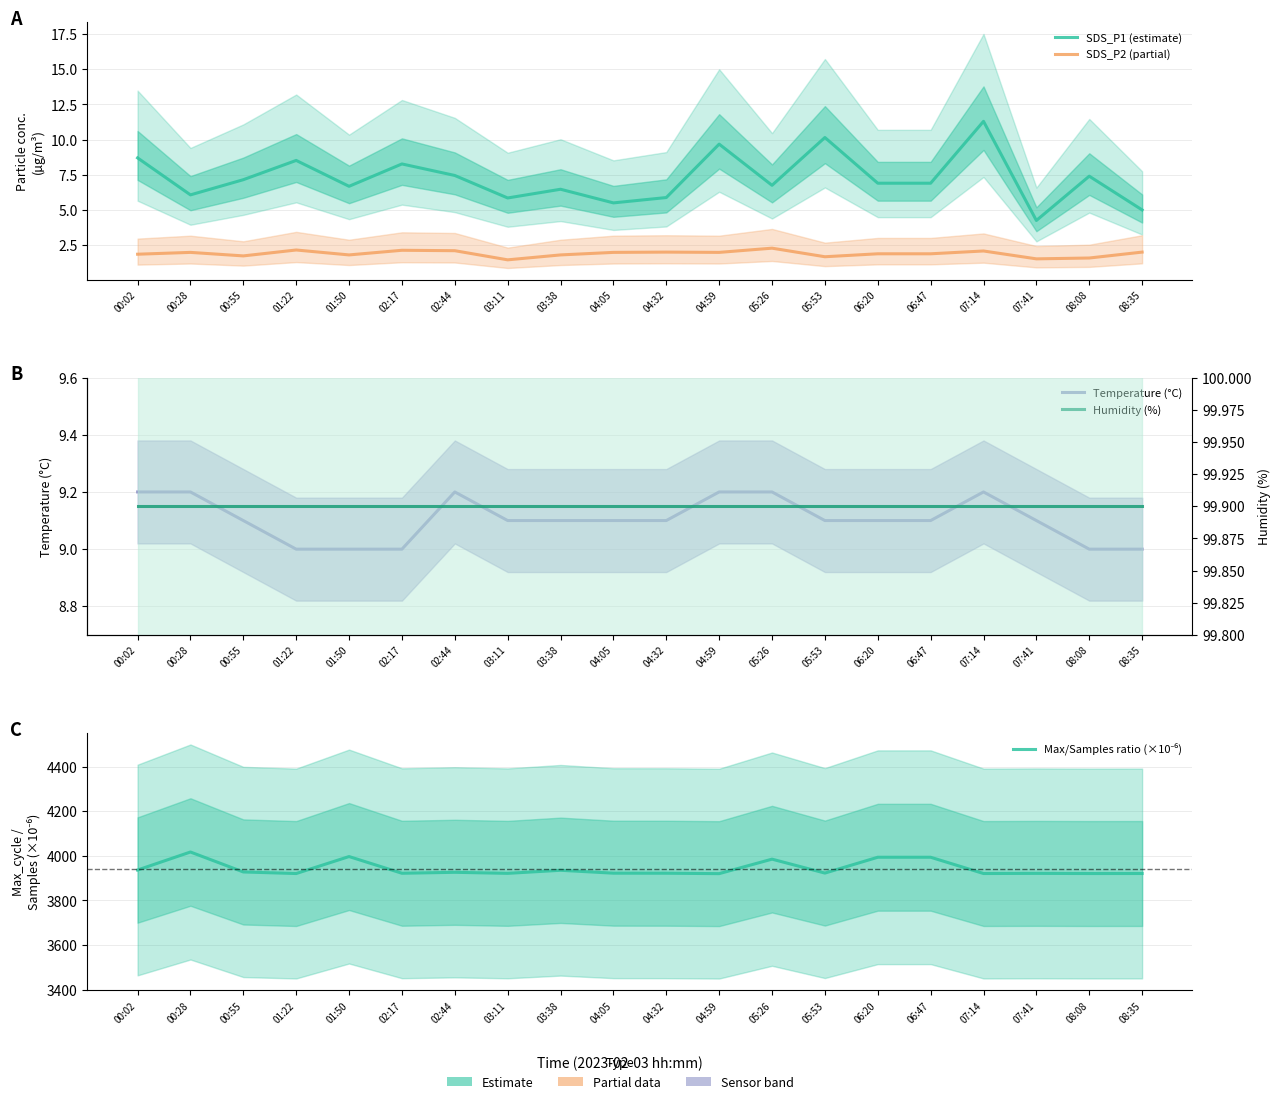

What is the highest value of the SDS_P2 (partial) series?

2.3